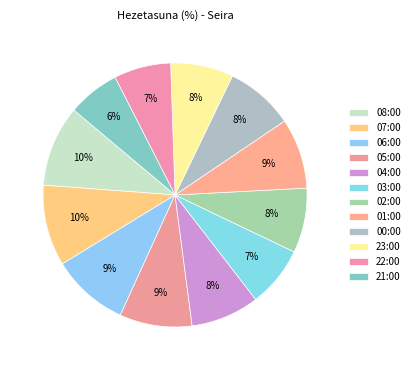

What percentage is the 03:00 slice, to the nearest percent?

7%